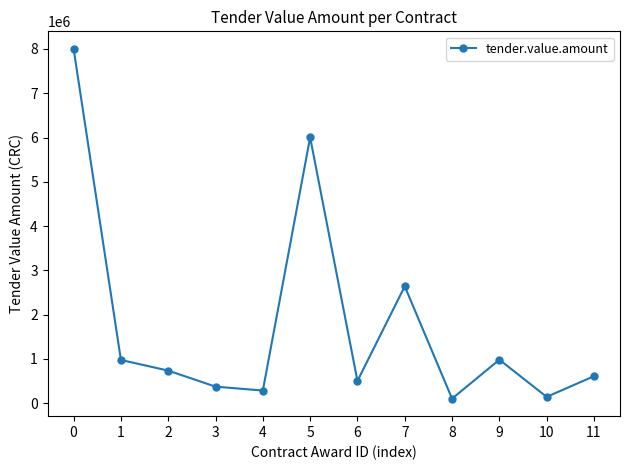

What is the change in value from 3 to 11?

+235608.0